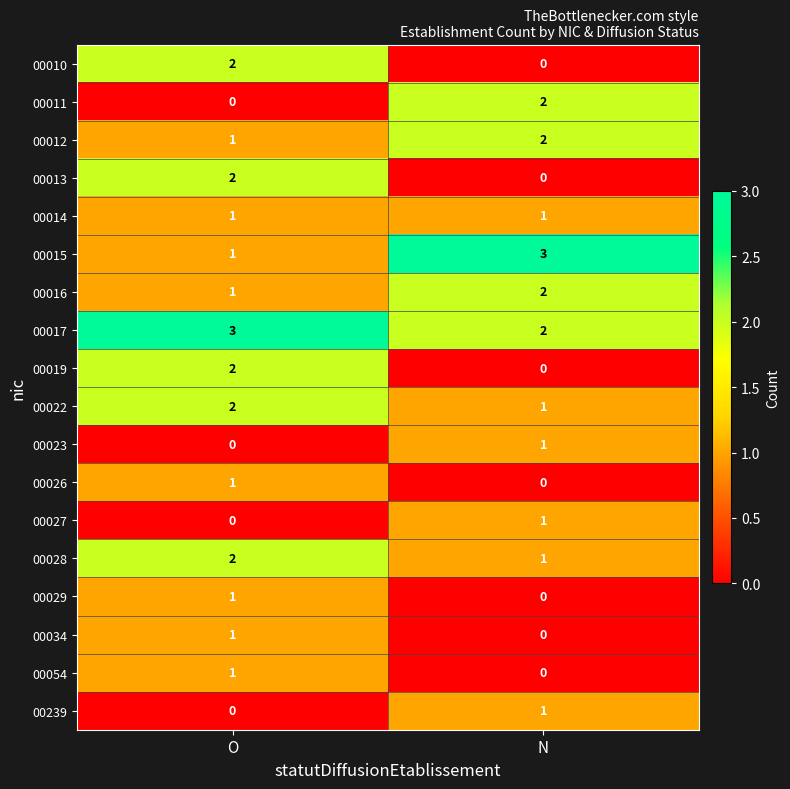

What is the greatest value displayed?

3